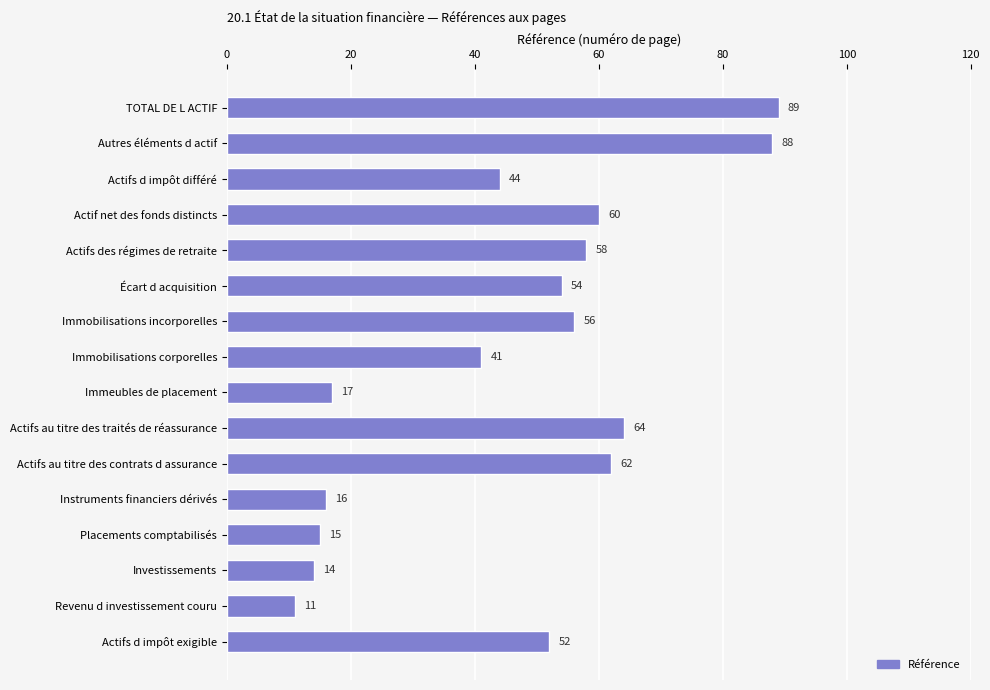

What is the difference between the maximum and minimum values?

78